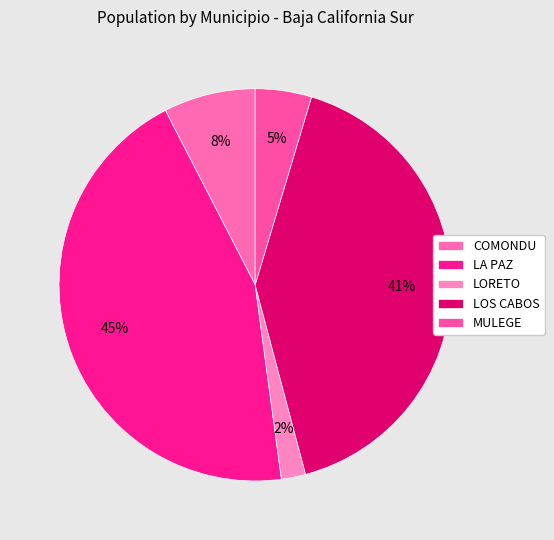

What percentage is the LOS CABOS slice, to the nearest percent?

41%